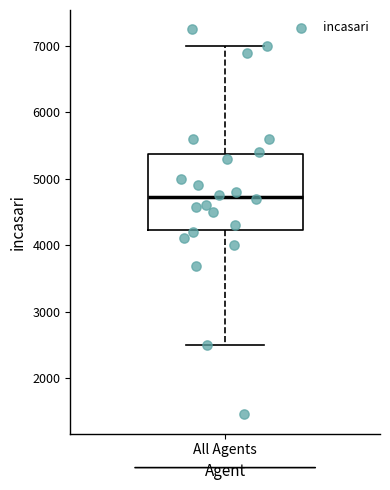

Where is the lower edge of the box for All Agents on the y-axis? The values are not printed on the chart, so give them approximately, as read against the axis.

4200